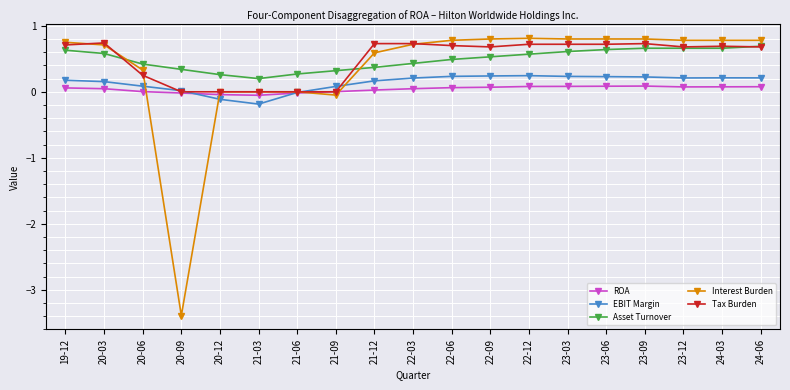

What is the smallest value displayed?

-3.4